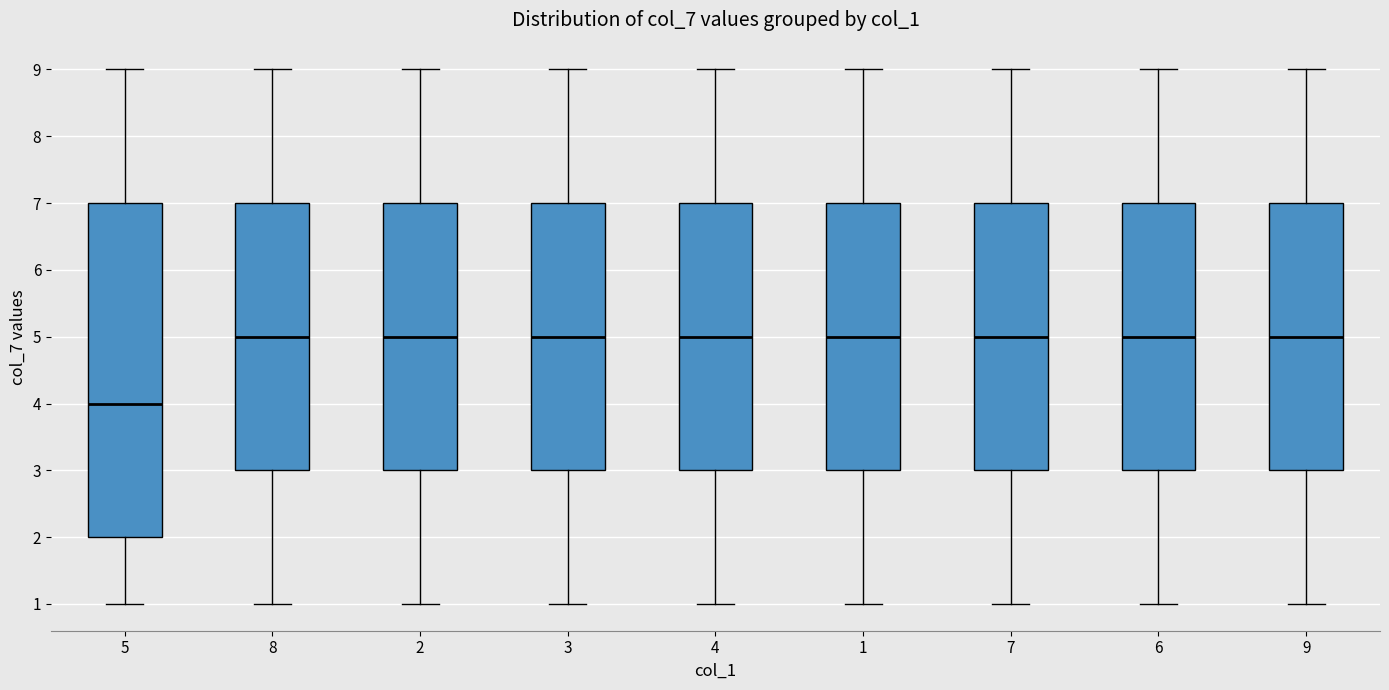

Where does the median line of the box at x = 9 sit on the y-axis? The values are not printed on the chart, so give them approximately, as read against the axis.

5